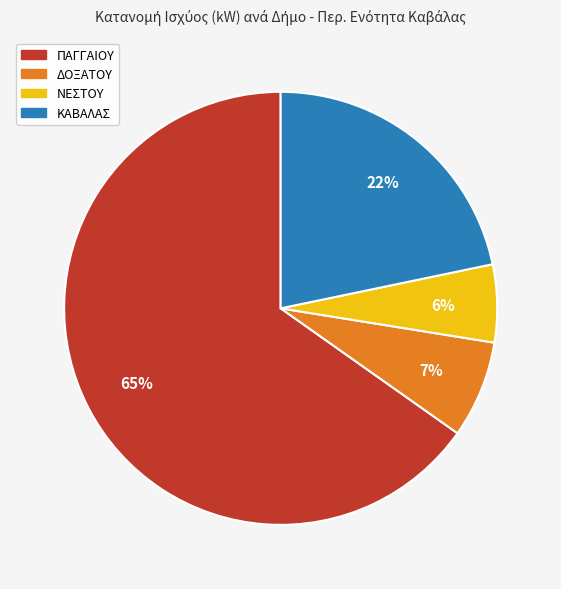

To the nearest percent, what is the difference between the largest and smallest slice percentages?

59%